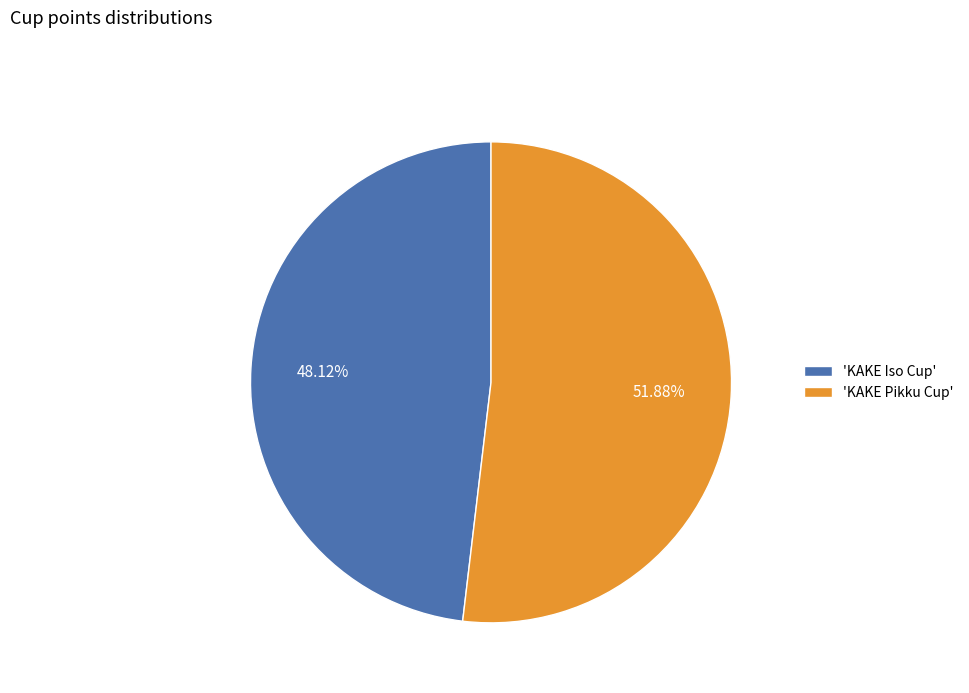

Is there any slice that represents more than half of the pie?

Yes